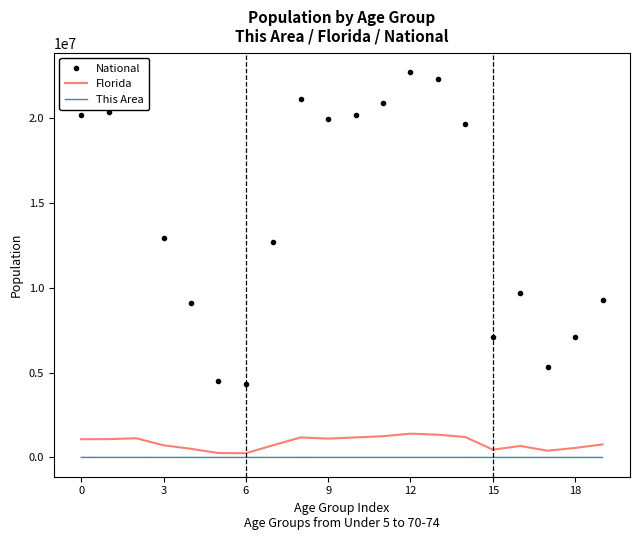

What is the highest value of the This Area series?

2442